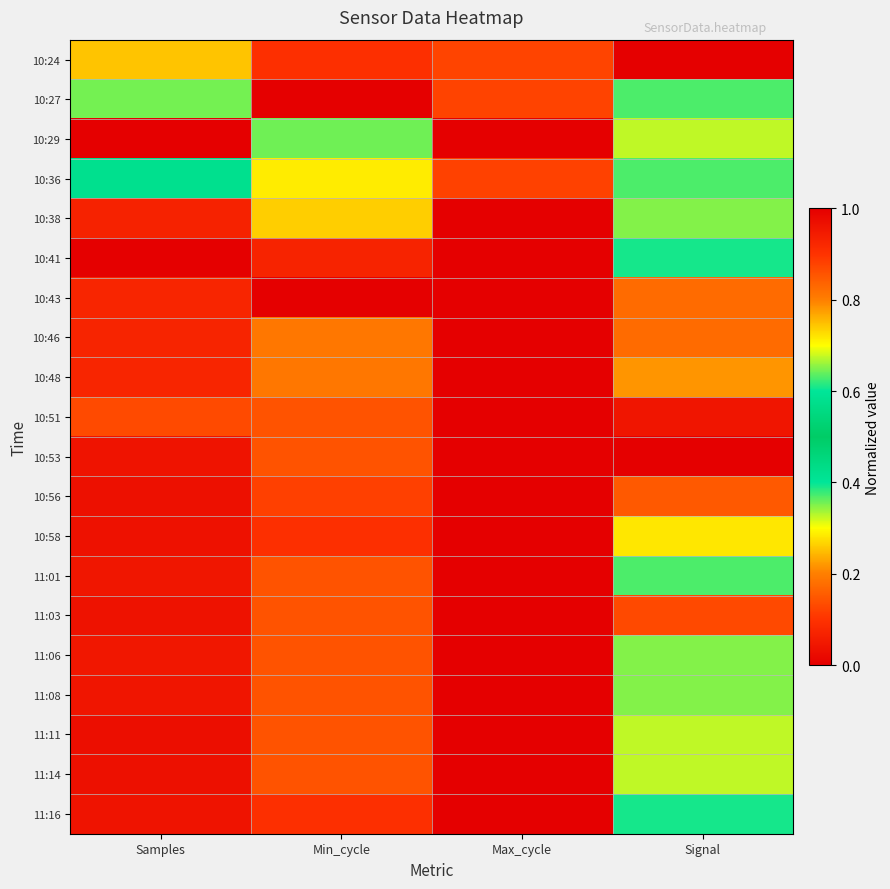

What is the greatest value displayed?

1.0